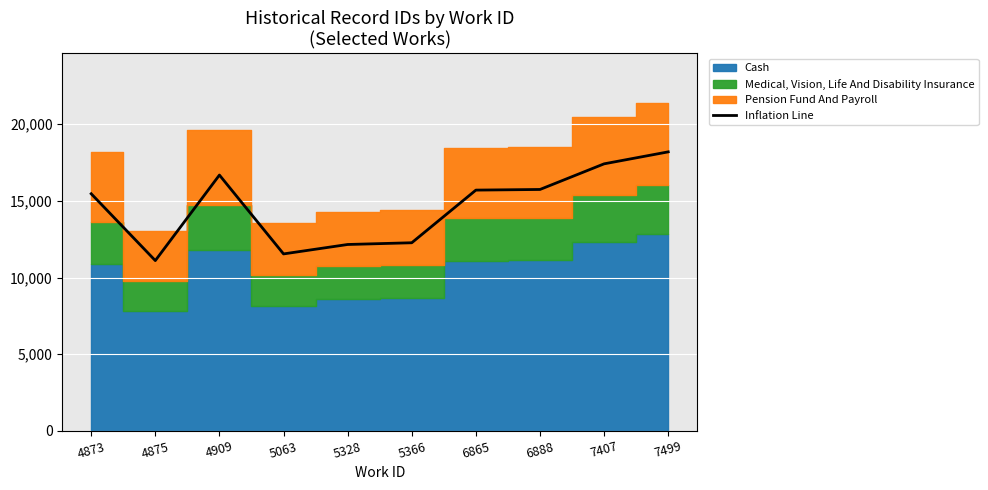

Reading left to right, extract all data points from this chart.

15465.8	11107.8	16685.5	11543.0	12157.5	12270.6	15703.8	15745.4	17417.3	18197.6